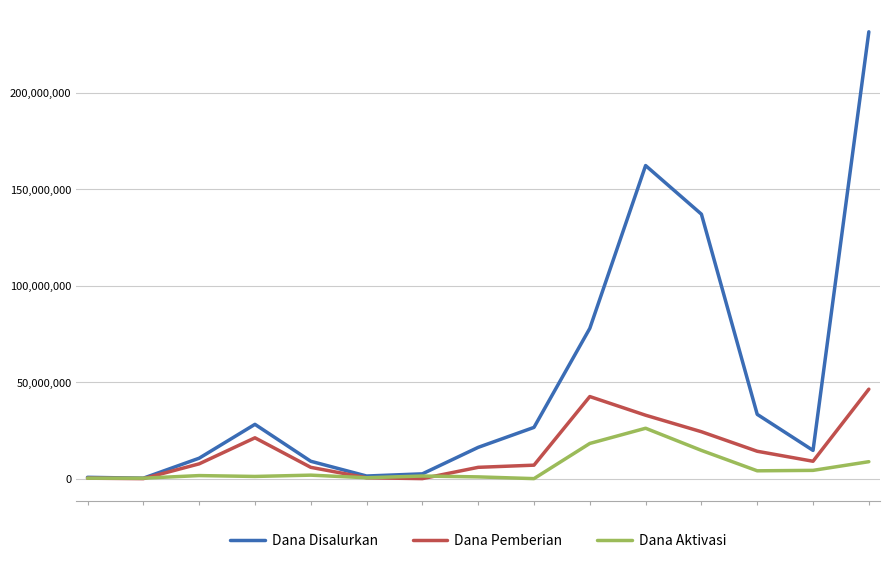

Rank the series by their maximum value, from highest to lowest.

Dana Disalurkan, Dana Pemberian, Dana Aktivasi